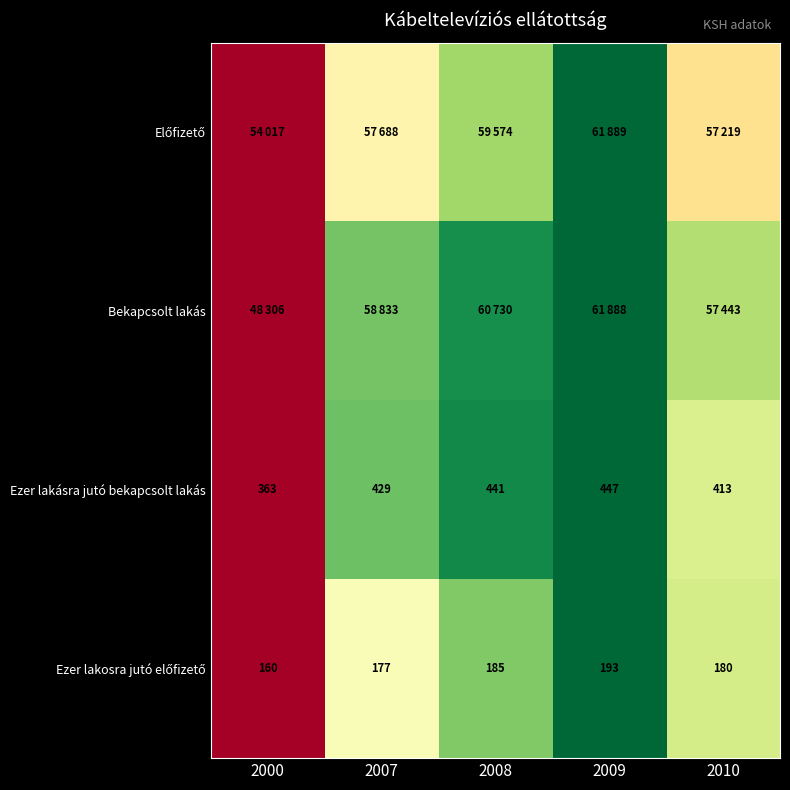

Which category has the highest value across all series?

2009